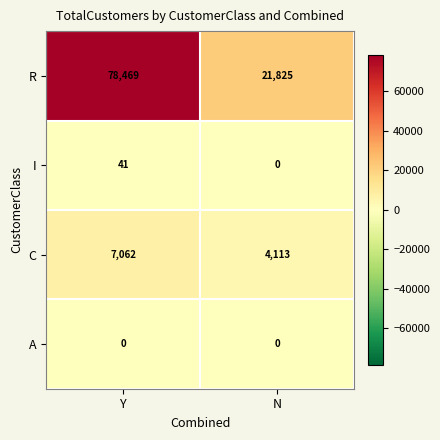

Rank the series at Y from highest to lowest value.

R, C, I, A